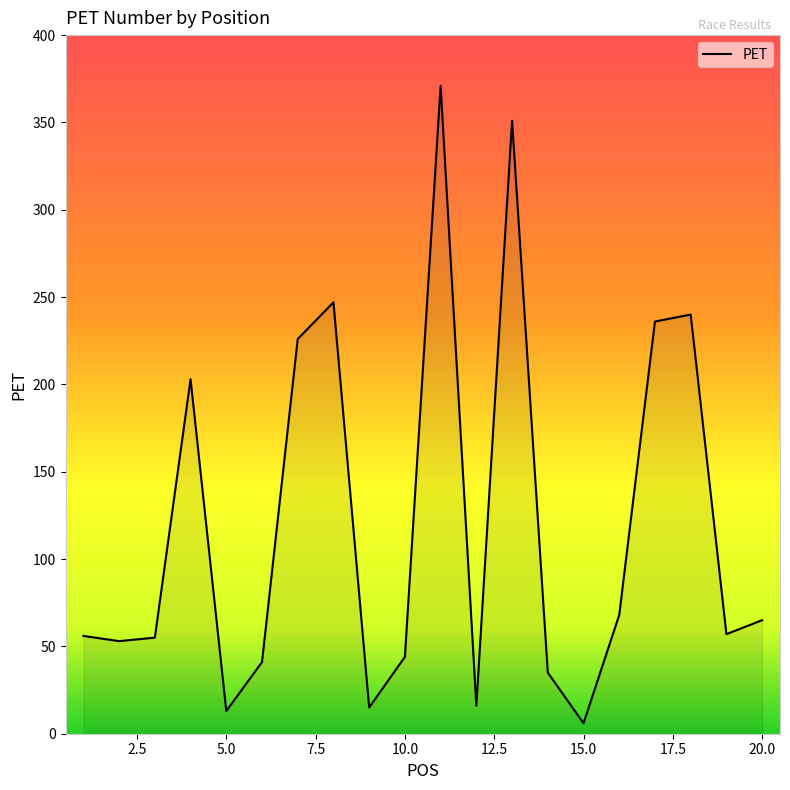

Count the number of categories in the chart.

20